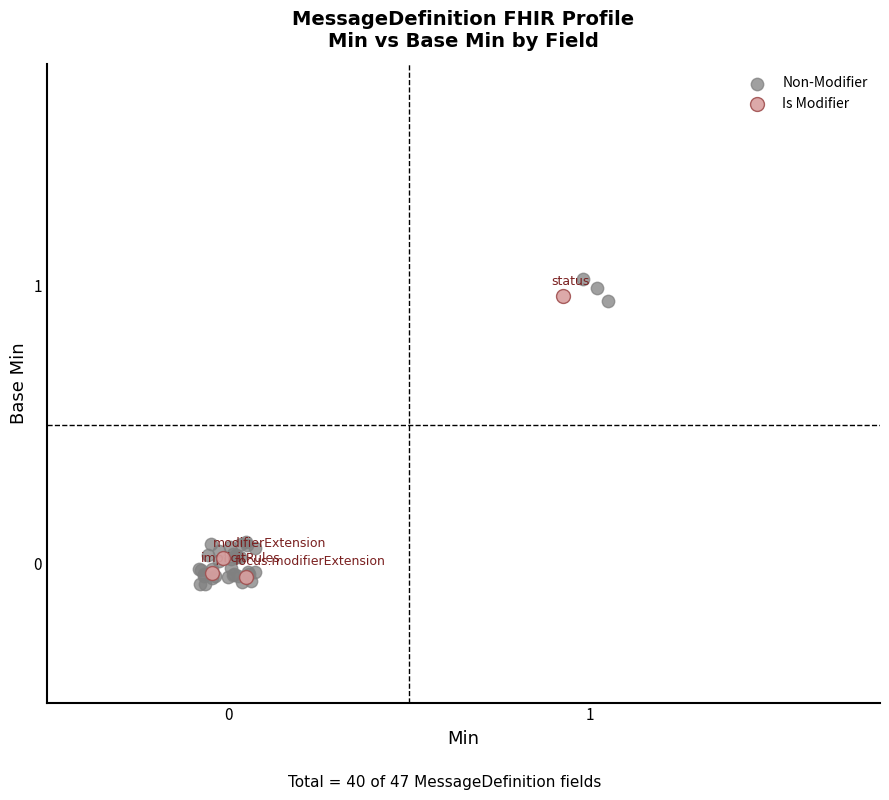

Which series has the largest Y range (max minus min)?

Non-Modifier